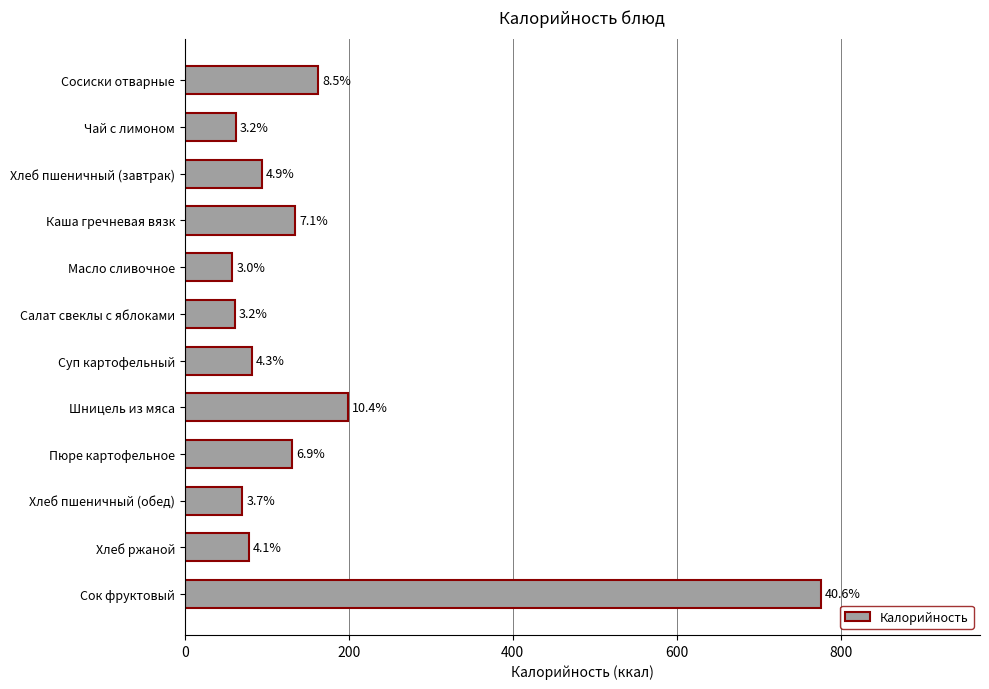

How many bars are there in total?

12